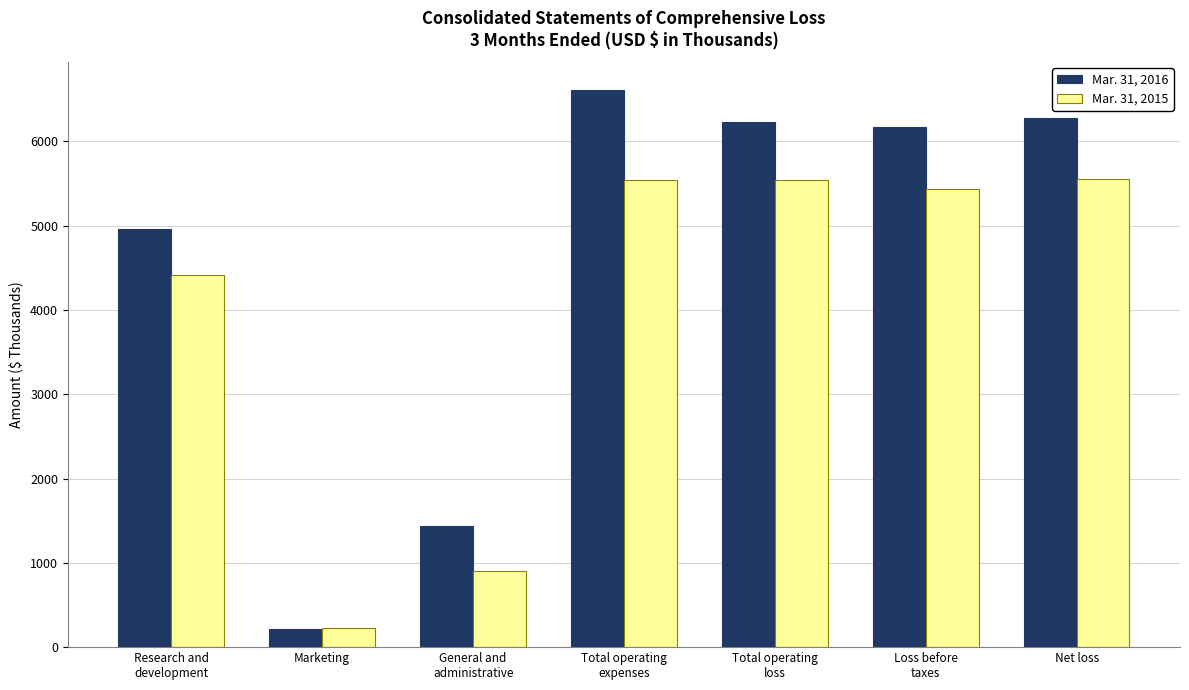

Which series has the widest spread of values?

Mar. 31, 2016